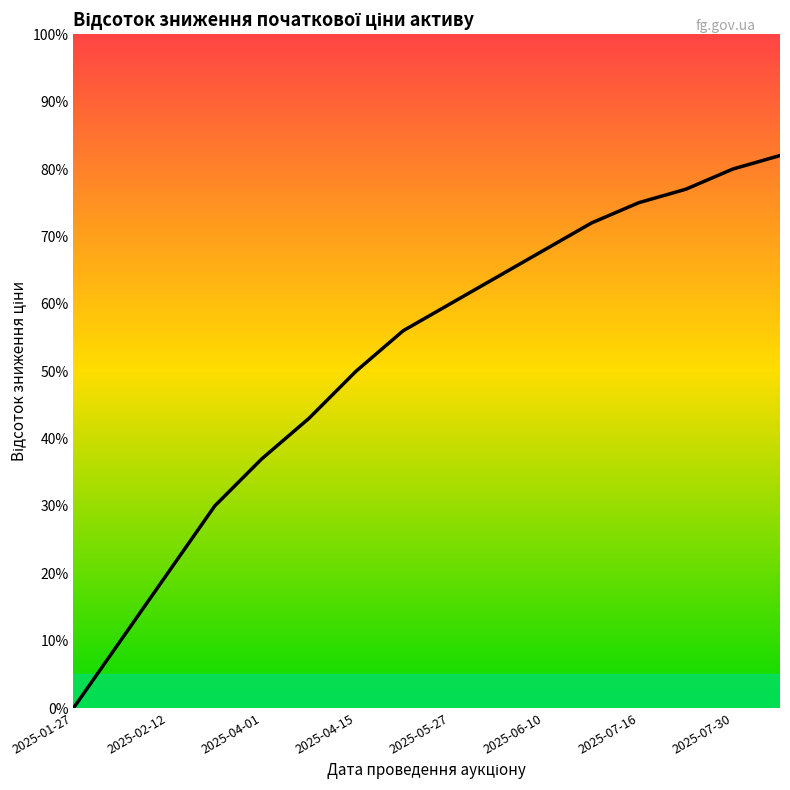

True or false: there are more than 2 points higher than both neighbors.

False